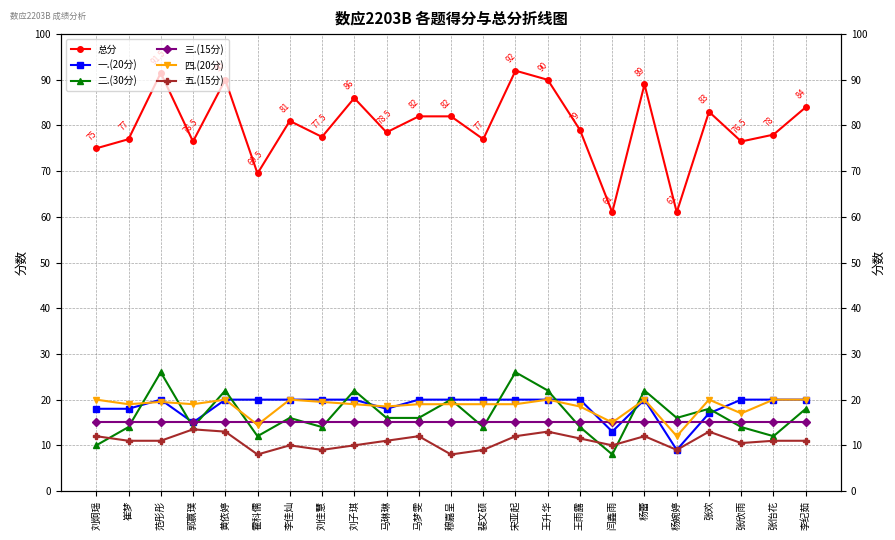

The 四.(20分) series shows 4.0 at 马梦雯. True or false?

False